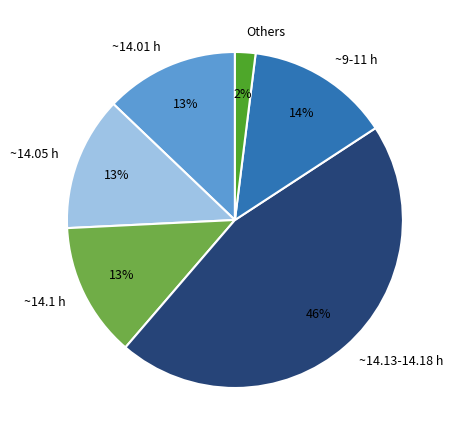

To the nearest percent, what portion does ~14.05 h represent?

13%